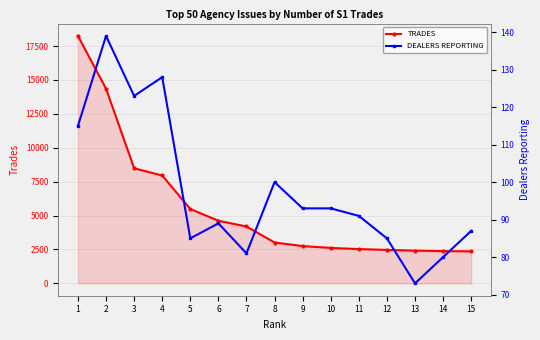

What is the difference between the maximum and minimum values in the DEALERS REPORTING series?

66